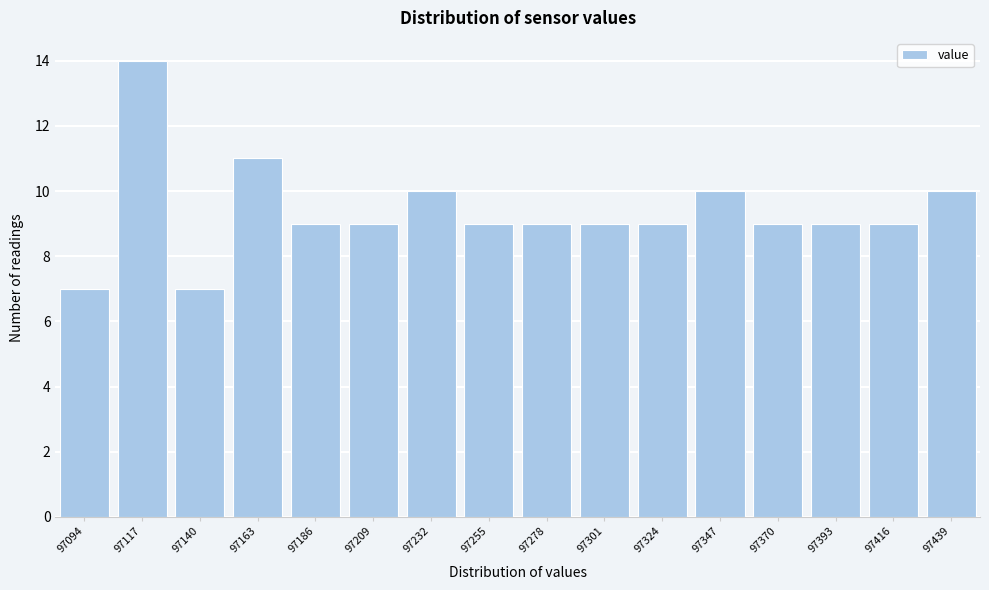

Reading left to right, extract all data points from this chart.

97094=7	97117=14	97140=7	97163=11	97186=9	97209=9	97232=10	97255=9	97278=9	97301=9	97324=9	97347=10	97370=9	97393=9	97416=9	97439=10